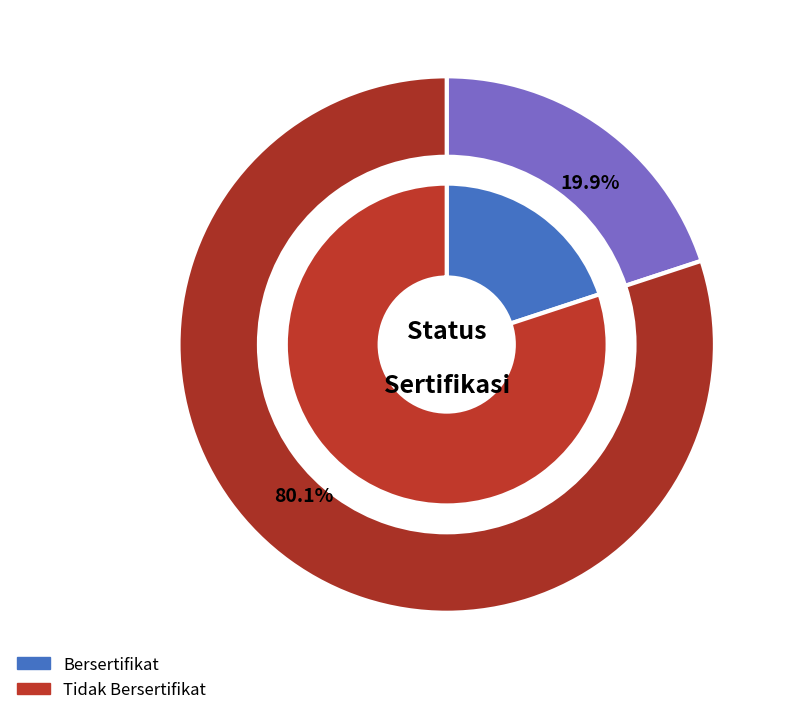

What percentage is NOT represented by Bersertifikat?

80.1%